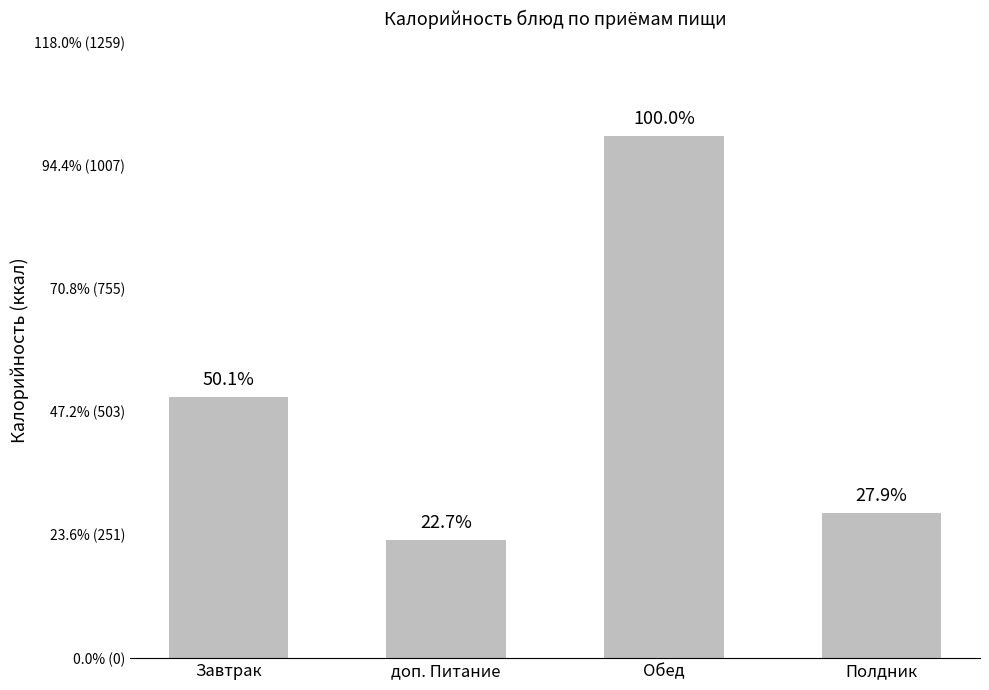

Is it true that the value at Полдник is 297.3?

True